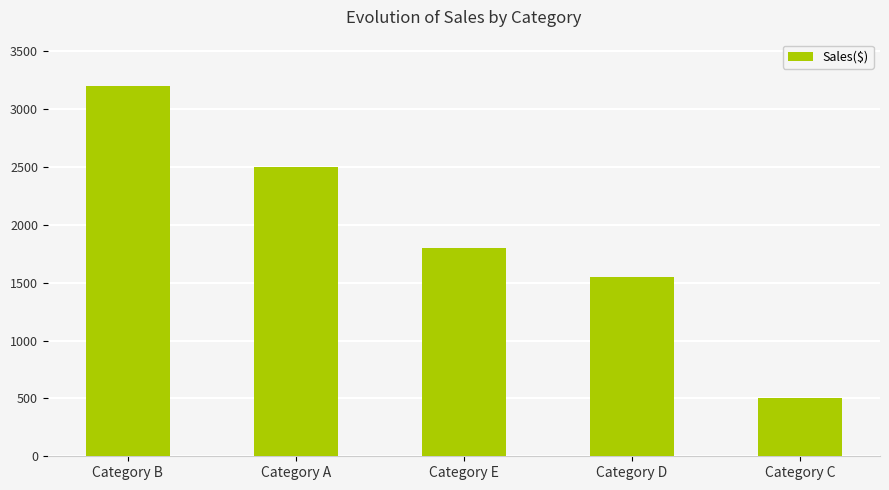

List the labels in order of value, largest first.

Category B, Category A, Category E, Category D, Category C